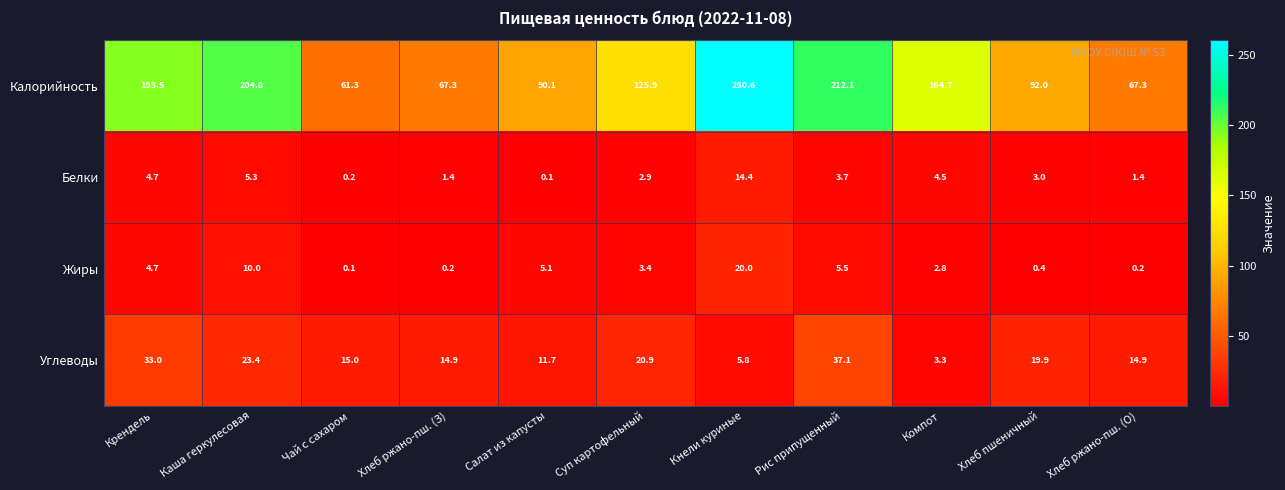

True or false: Жиры has a value of 4.8 at Суп картофельный.

False